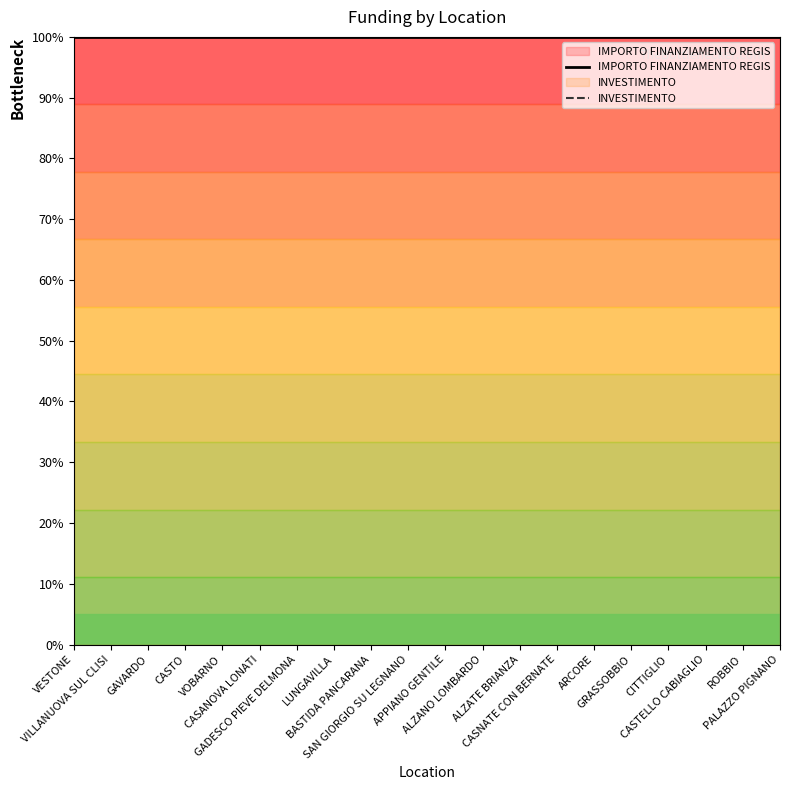

Which series has the largest range (max minus min)?

IMPORTO FINANZIAMENTO REGIS